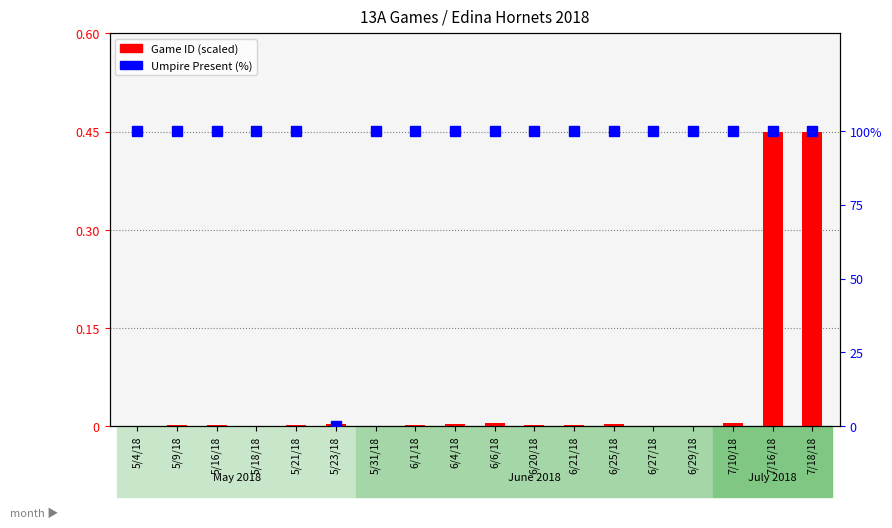

What is the label of the 14th bar from the left?

6/27/18